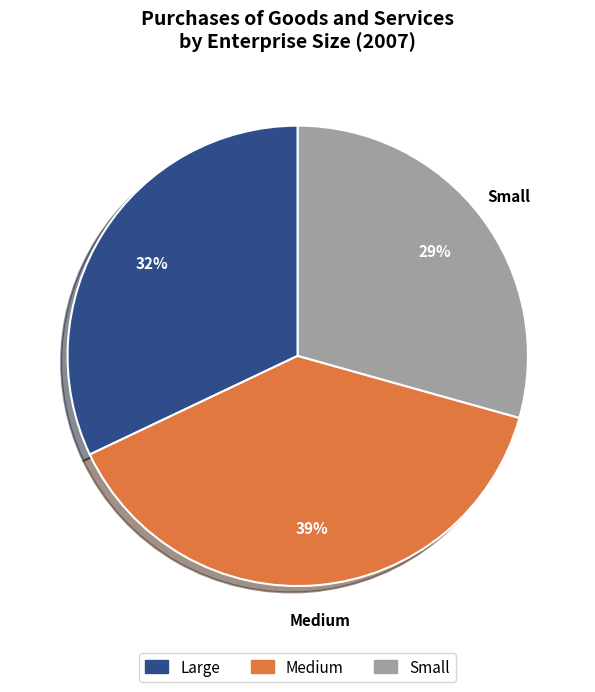

Is it true that Small is 35% of the pie?

False